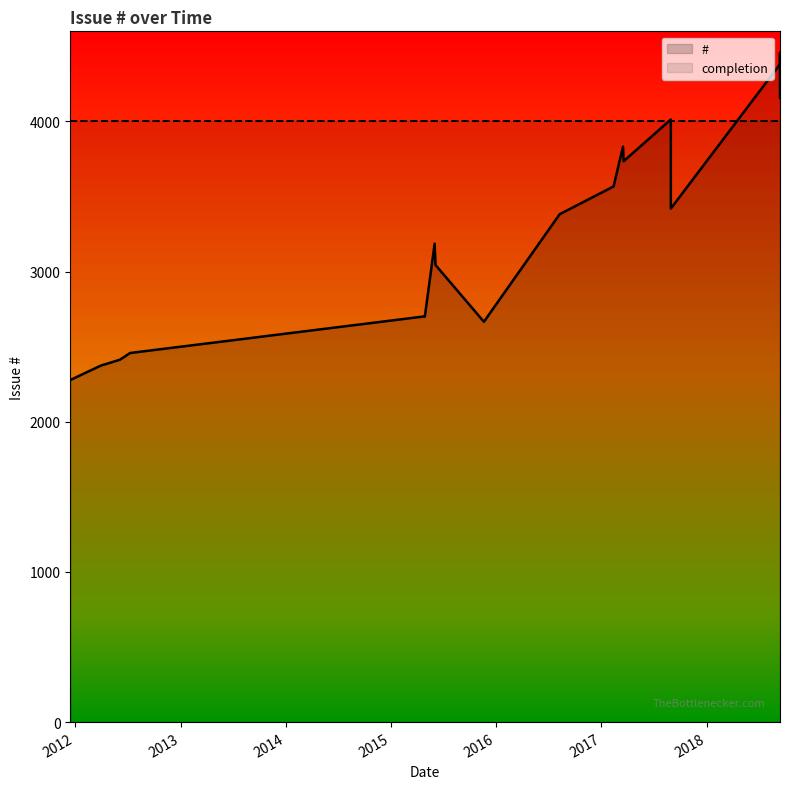

What are all the series names shown in the legend?

#, completion